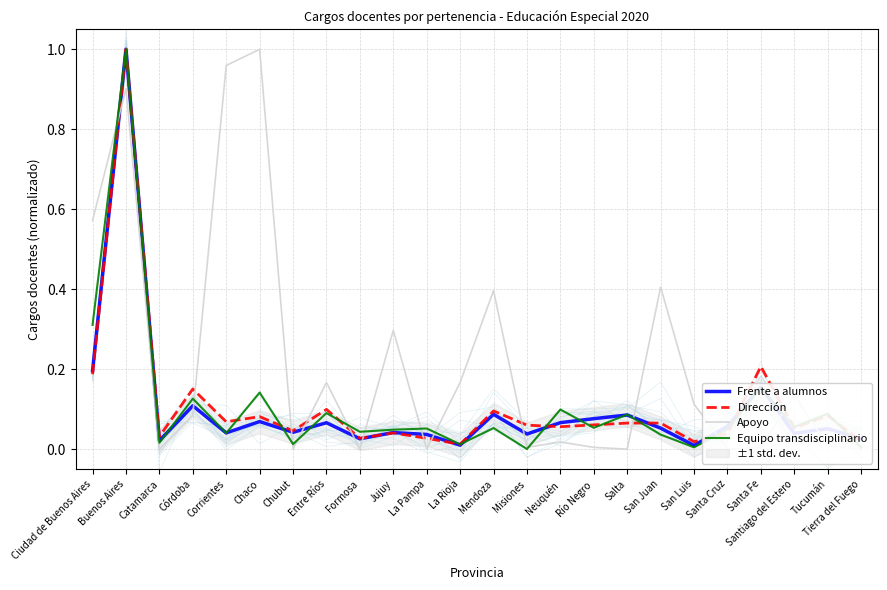

At which category does the chart reach its peak across all series?

Buenos Aires